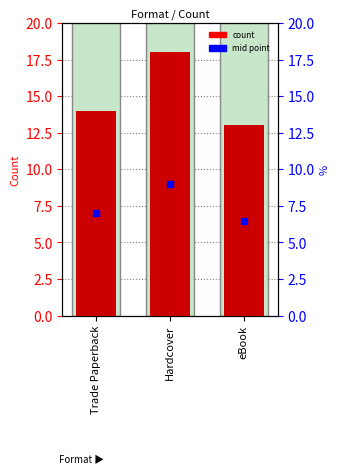

Where is the data nearest to the value 15?

Trade Paperback